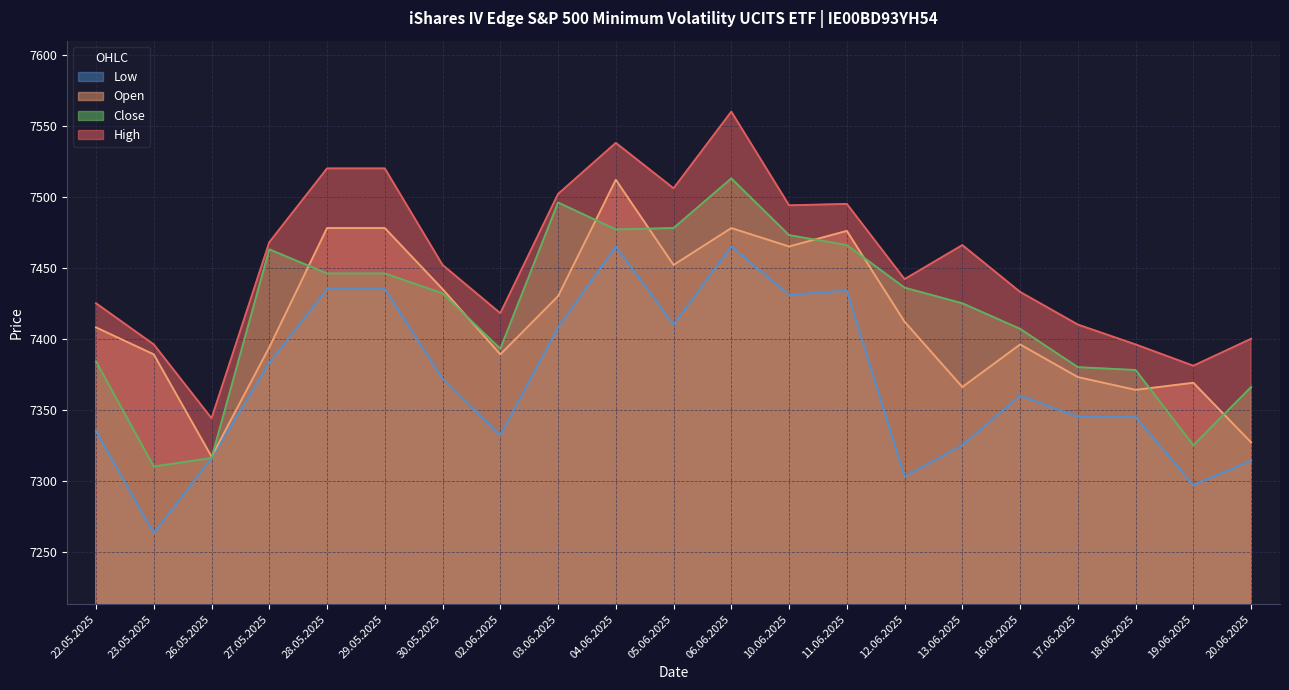

Is it true that Open equals 7435 at 30.05.2025?

True